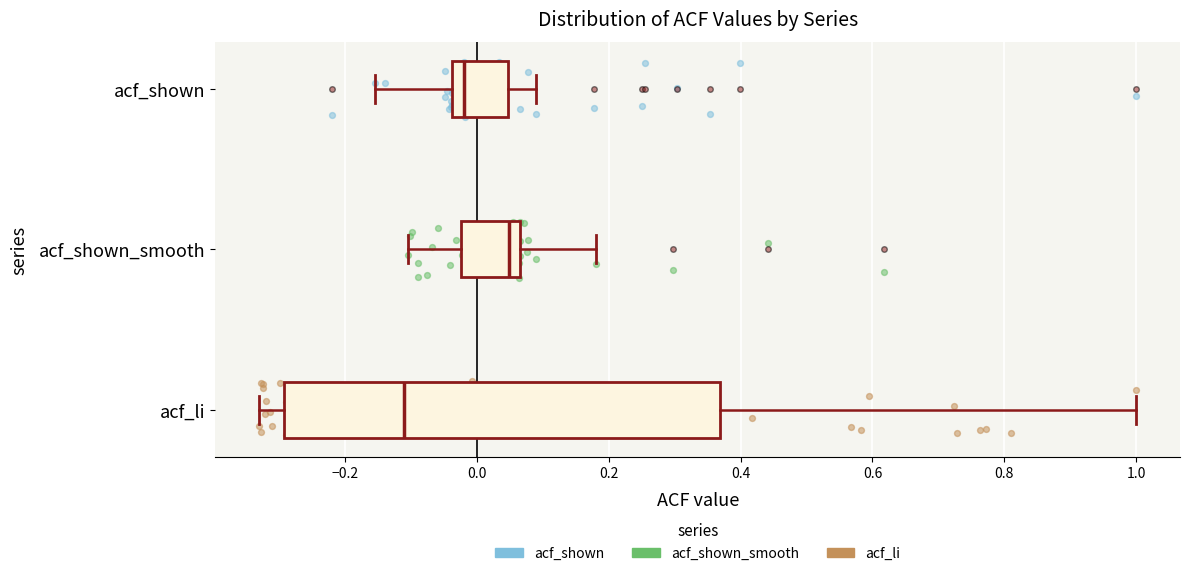

Comparing the boxes themselves (not the whiskers), which one is the widest?

acf_li